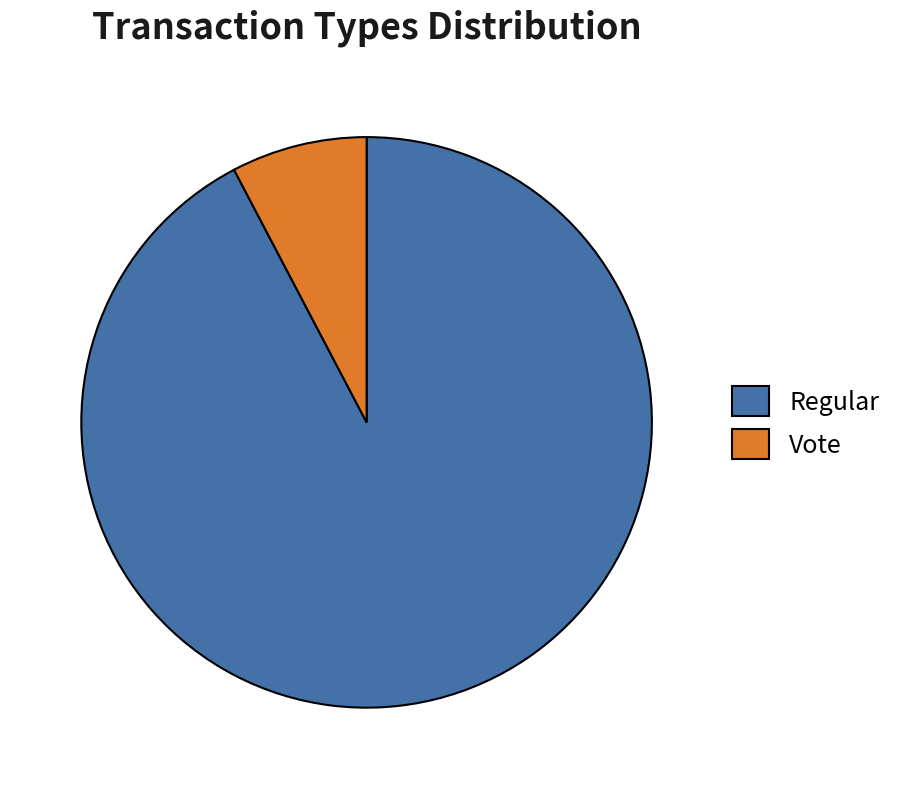

Count the number of slices in the pie.

2